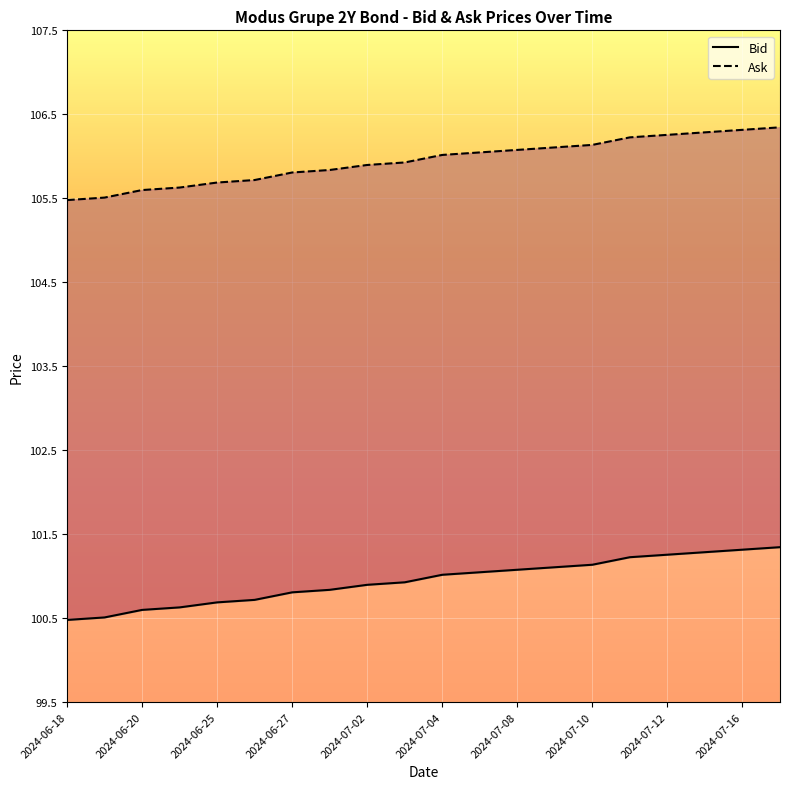

What is the difference between the second highest and second lowest values in the Bid series?

0.8